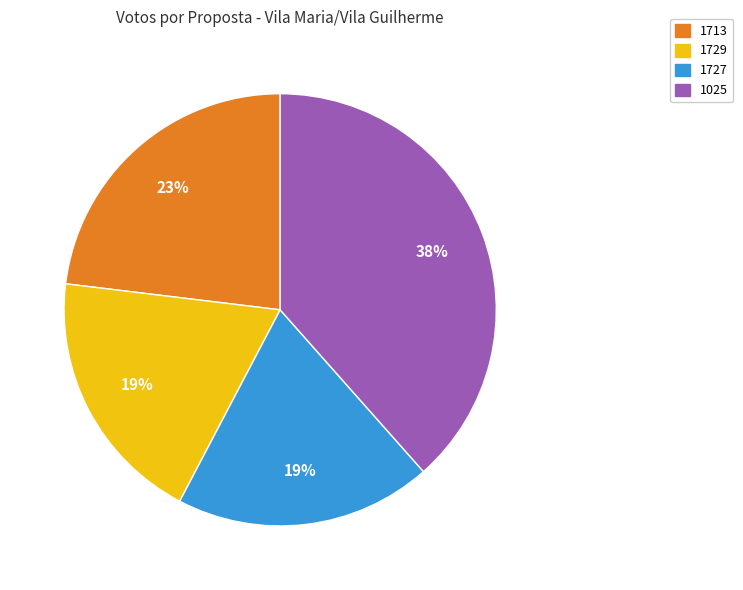

Which category has the biggest portion of the pie?

1025